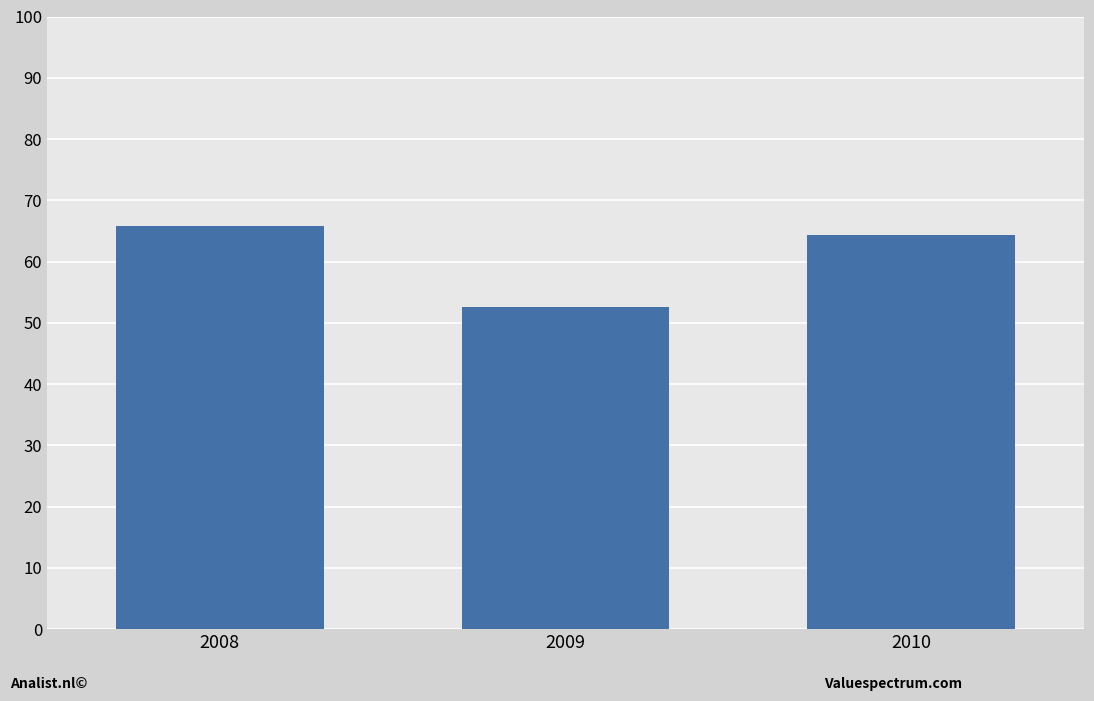

Where does the data first go above 64?

2008